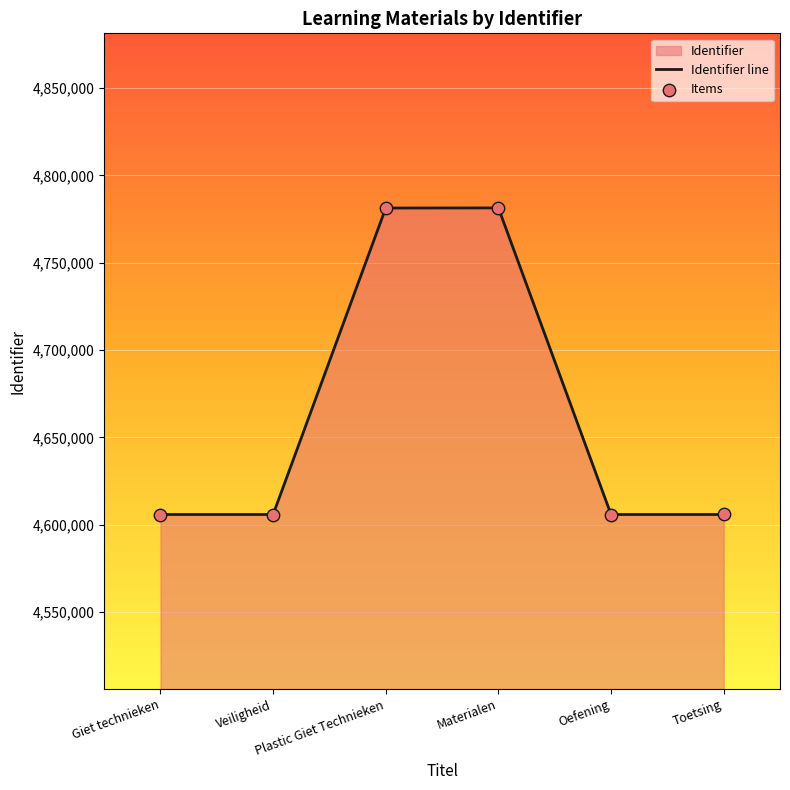

Which series has the largest total across all categories?

Identifier line